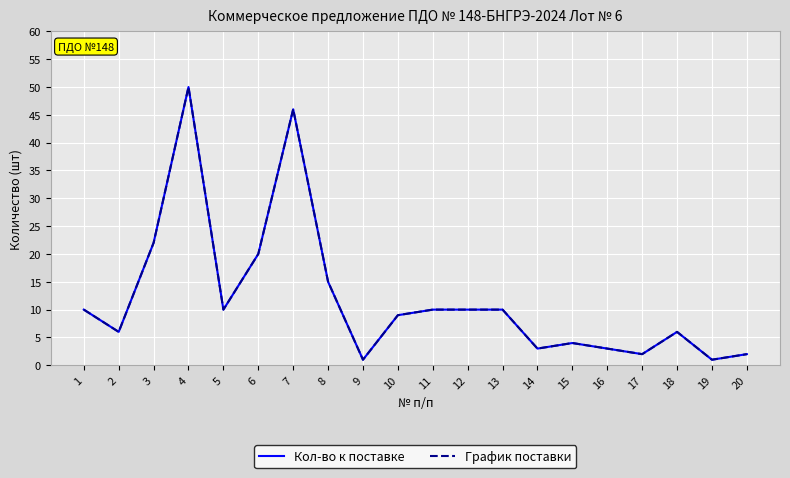

Between 2 and 14, which series saw the biggest shift?

Кол-во к поставке